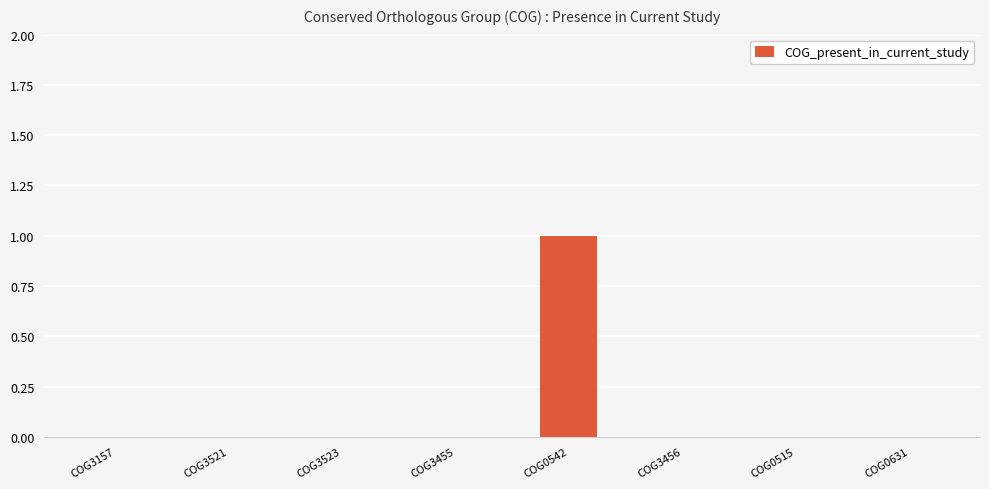

Reading left to right, extract all data points from this chart.

0	0	0	0	1	0	0	0